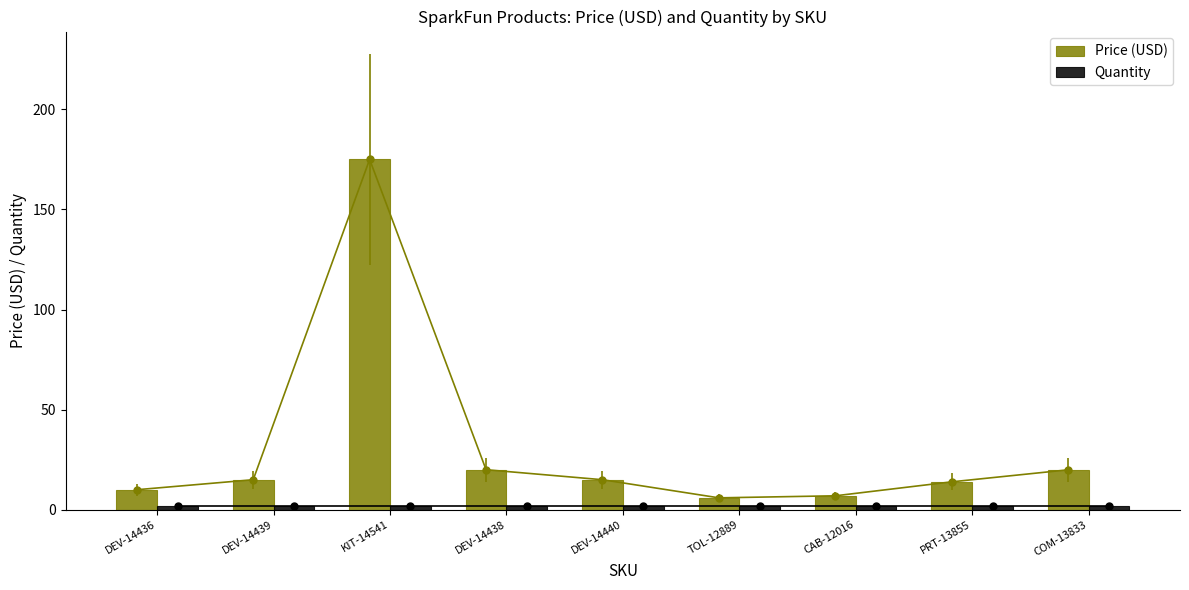

What are all the series names shown in the legend?

Price (USD), Quantity